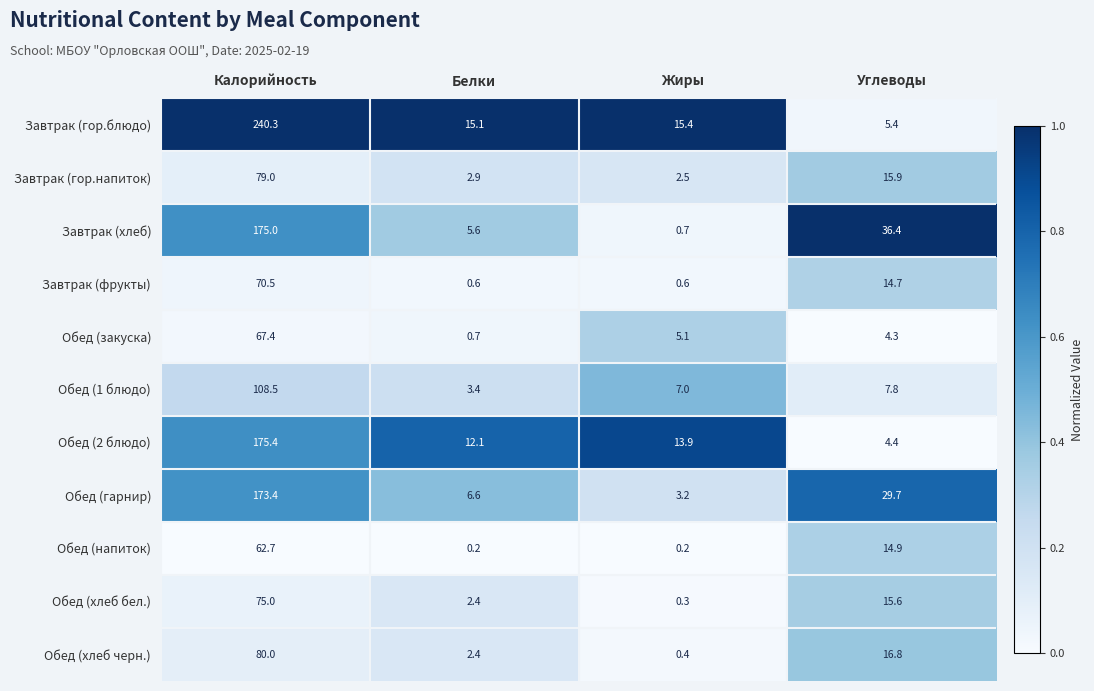

What is the highest value of the Обед (хлеб черн.) series?

80.0